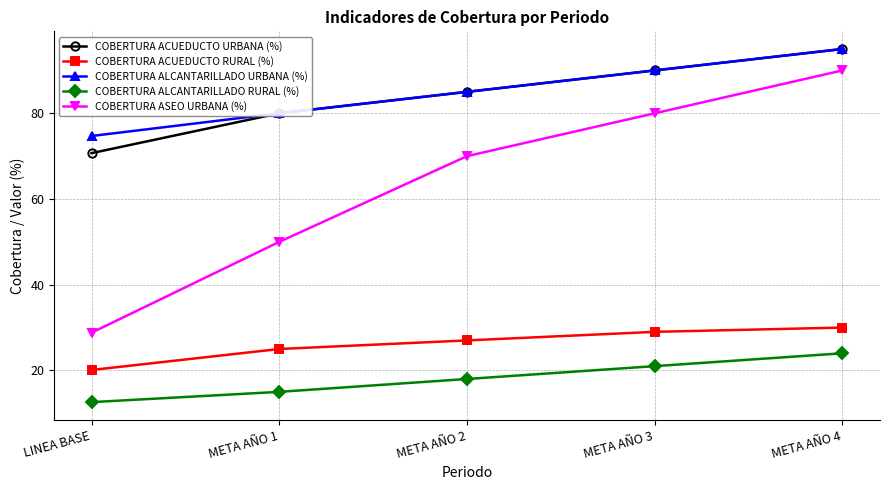

True or false: COBERTURA ASEO URBANA (%) has a value of 50.0 at META AÑO 1.

True